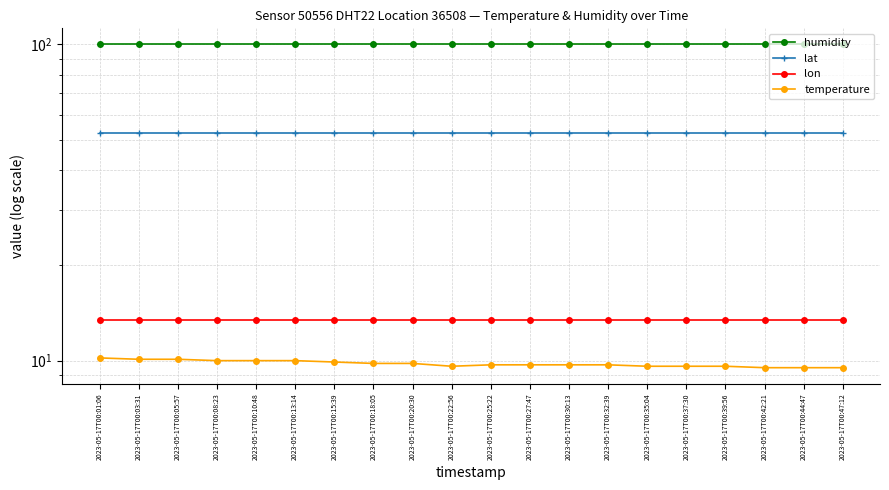

What are all the series names shown in the legend?

humidity, lat, lon, temperature